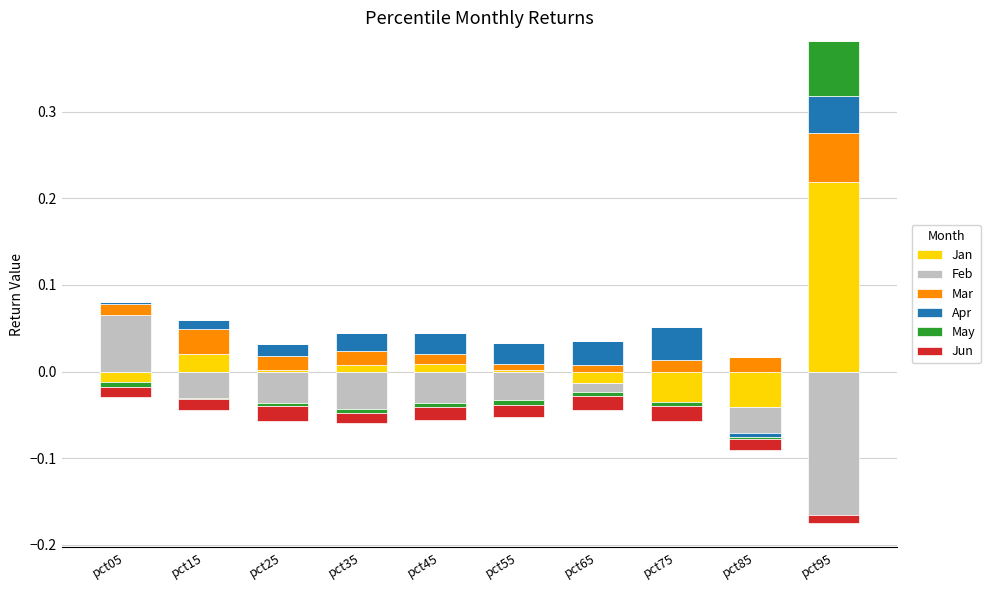

The Apr series shows 0.0 at pct85. True or false?

True